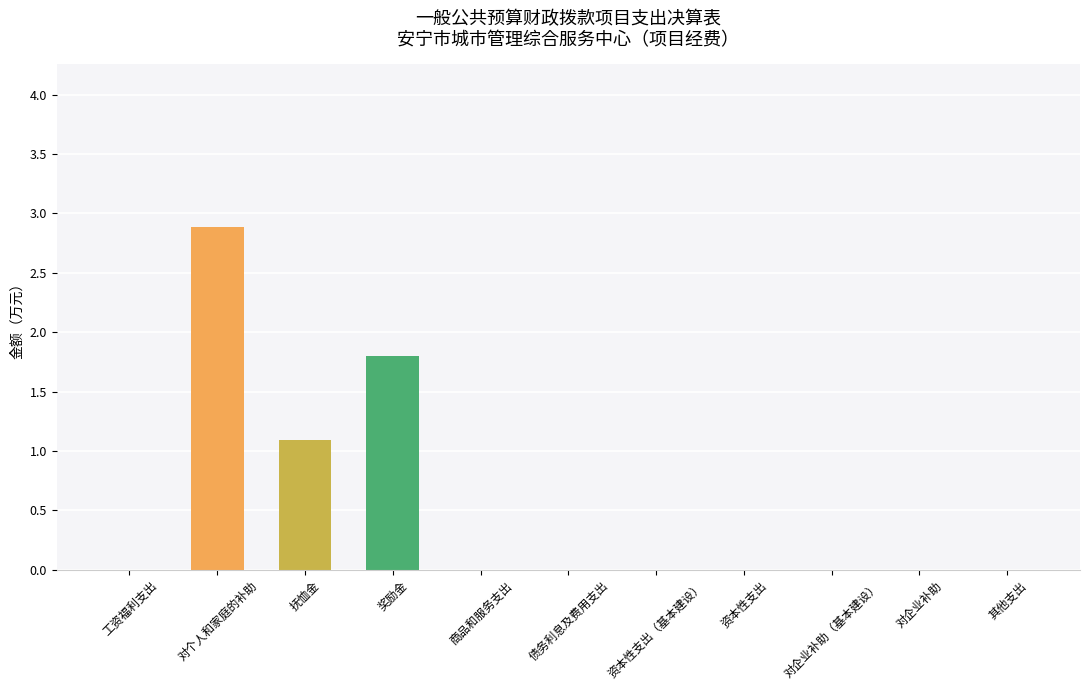

What is the greatest value displayed?

2.9